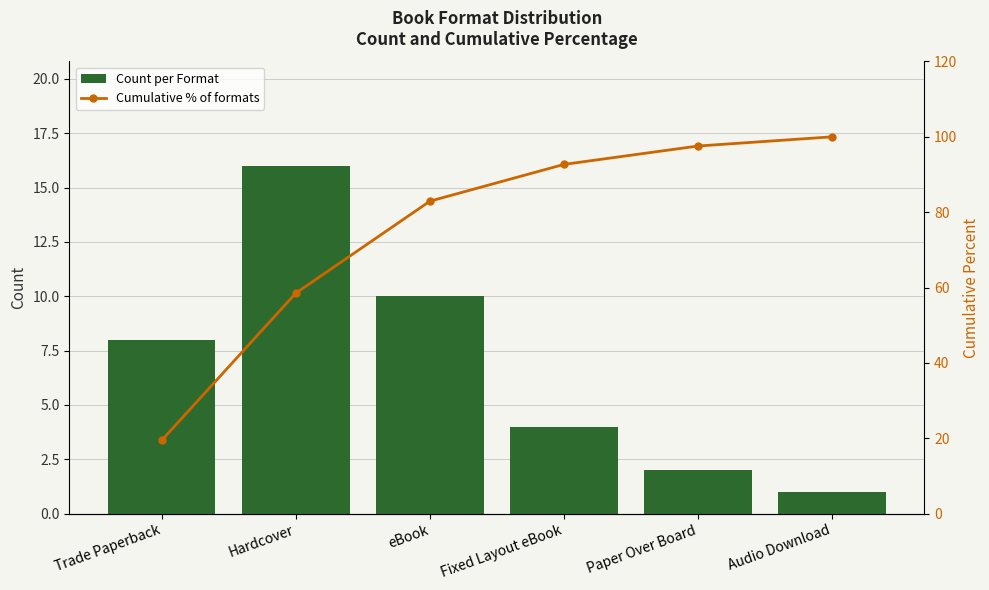

Which series changed the most between Hardcover and Fixed Layout eBook?

Cumulative % of formats